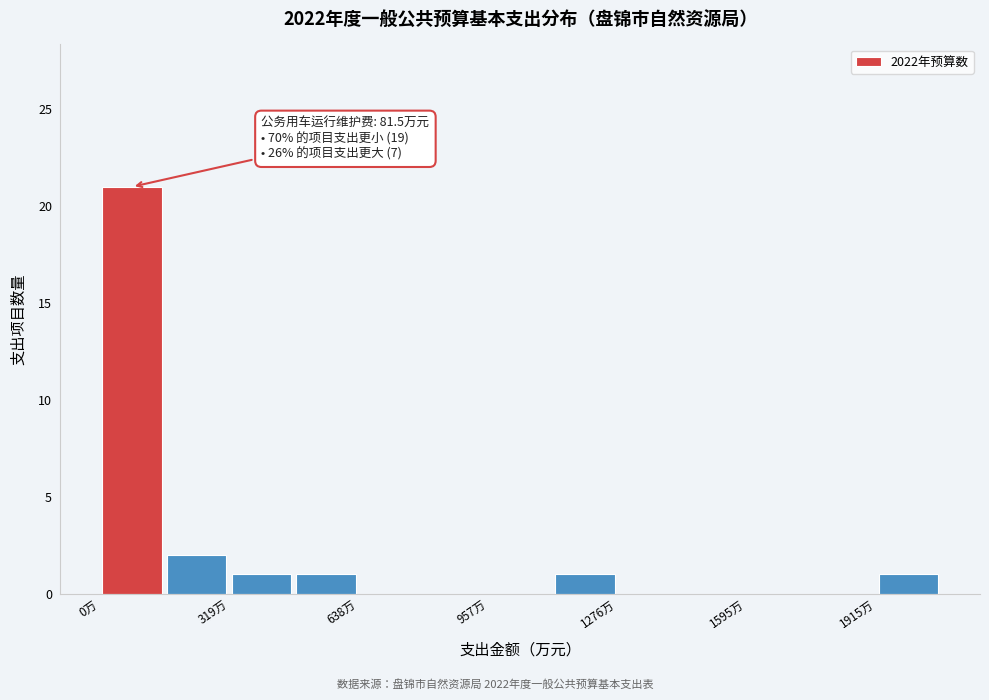

Around what value on the x-axis is the tallest bar? Give the approximate position of its centre, as read against the axis.

100